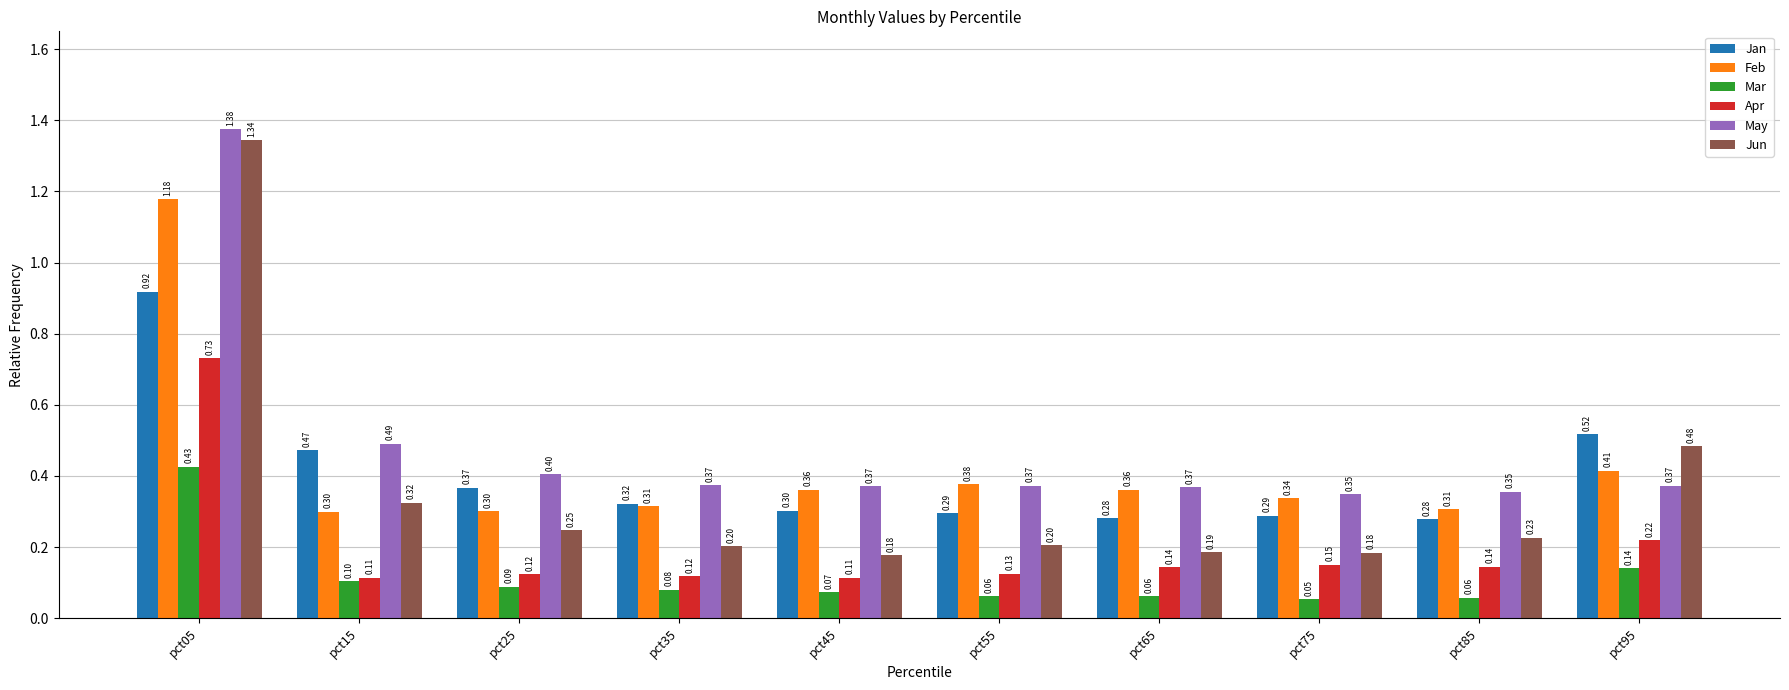

List the series in order of their peak value, highest first.

May, Jun, Feb, Jan, Apr, Mar